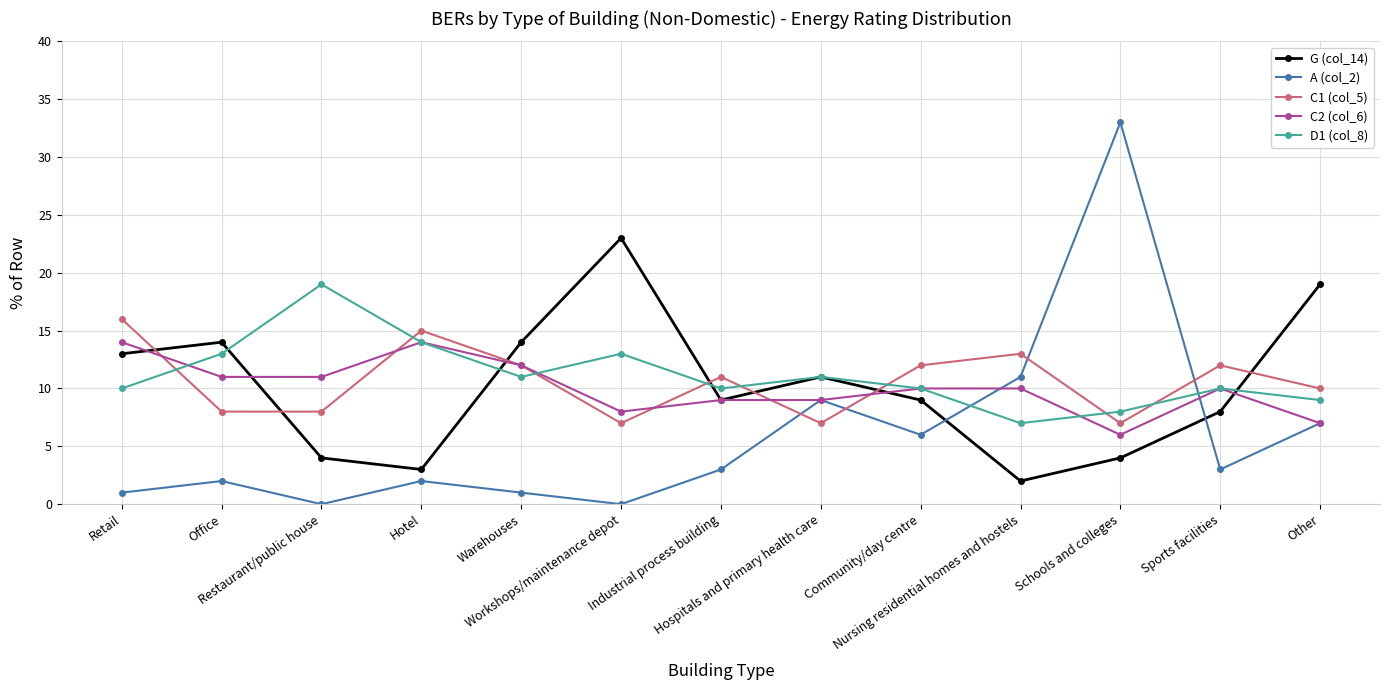

What is the greatest value displayed?

33